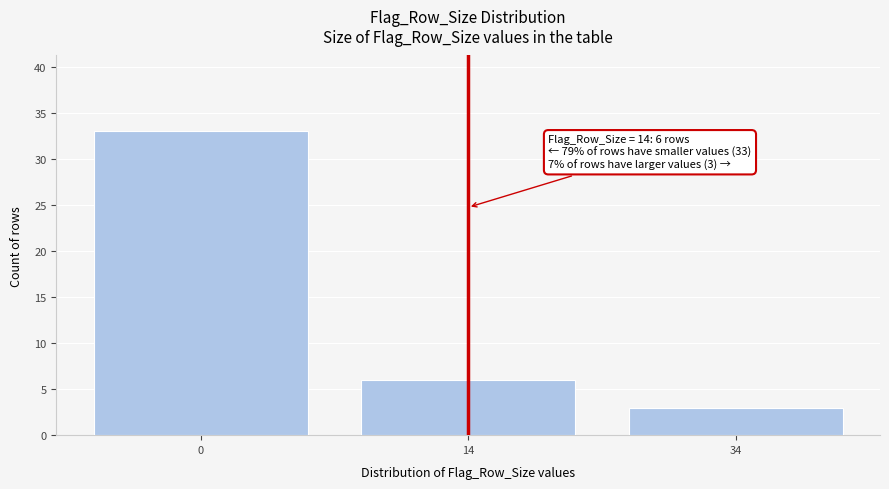

Reading left to right, extract all data points from this chart.

33	6	3